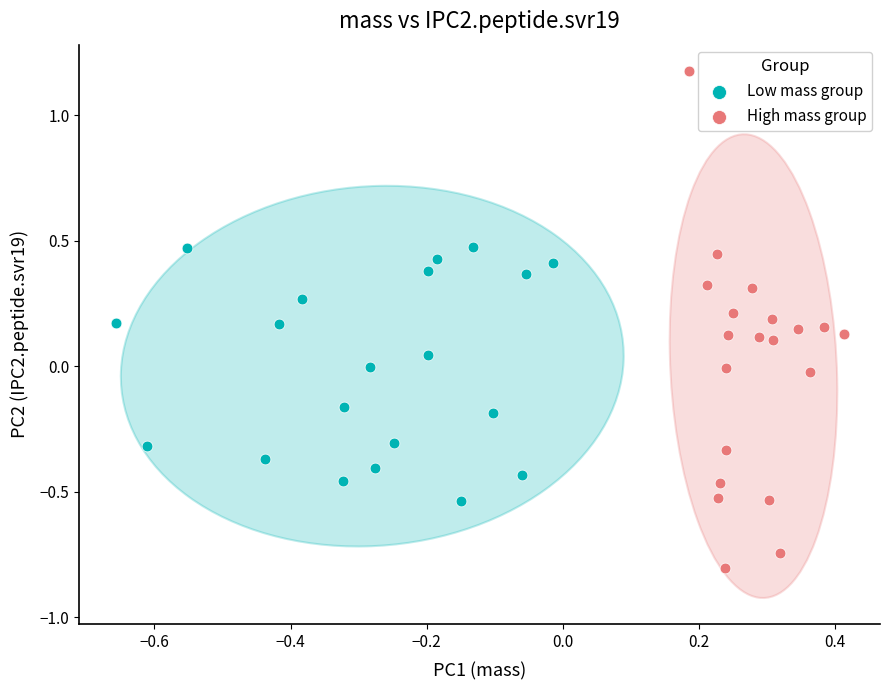

Which series reaches the maximum Y coordinate?

High mass group